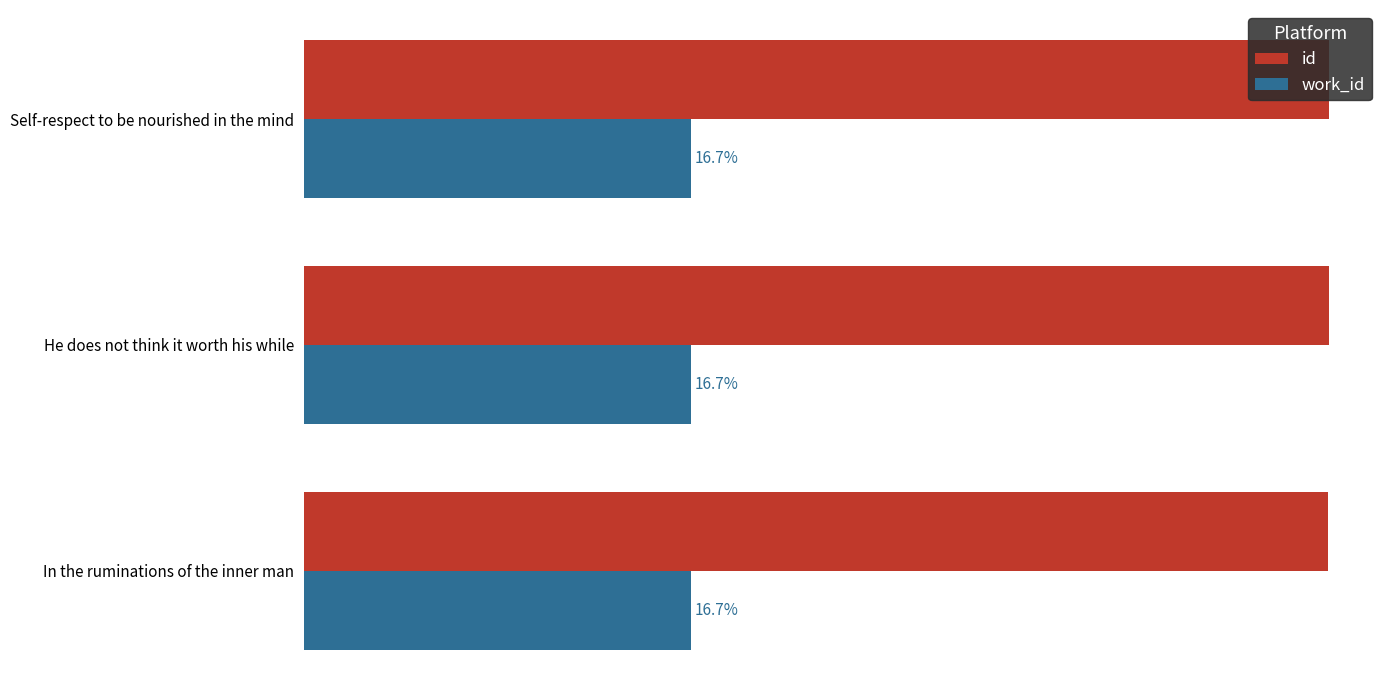

What is the value of the id bar at the 3rd from the left?

16596.0